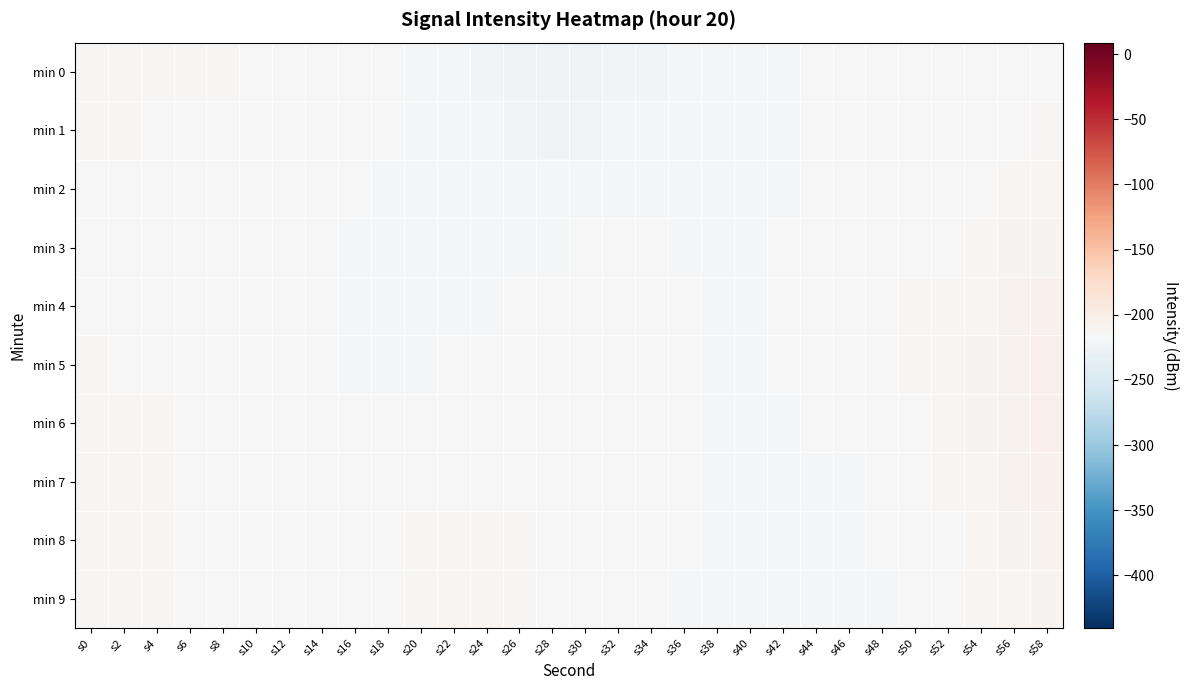

How many series are shown in this chart?

10